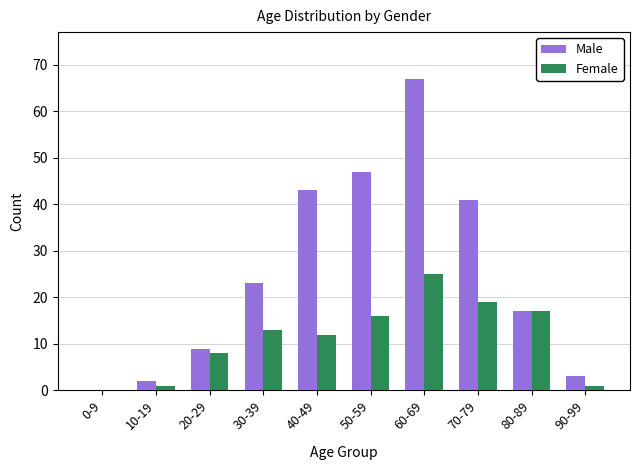

How many groups of bars are there?

10